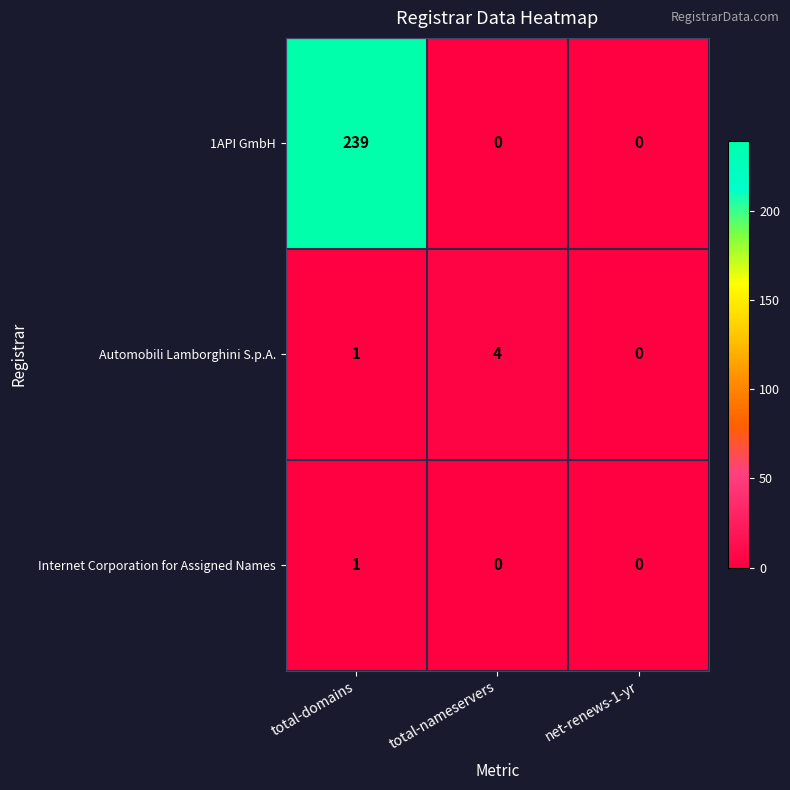

Reading right to left, transcribe all the data shown in this chart.

1API GmbH: net-renews-1-yr=0	total-nameservers=0	total-domains=239
Automobili Lamborghini S.p.A.: net-renews-1-yr=0	total-nameservers=4	total-domains=1
Internet Corporation for Assigned Names: net-renews-1-yr=0	total-nameservers=0	total-domains=1